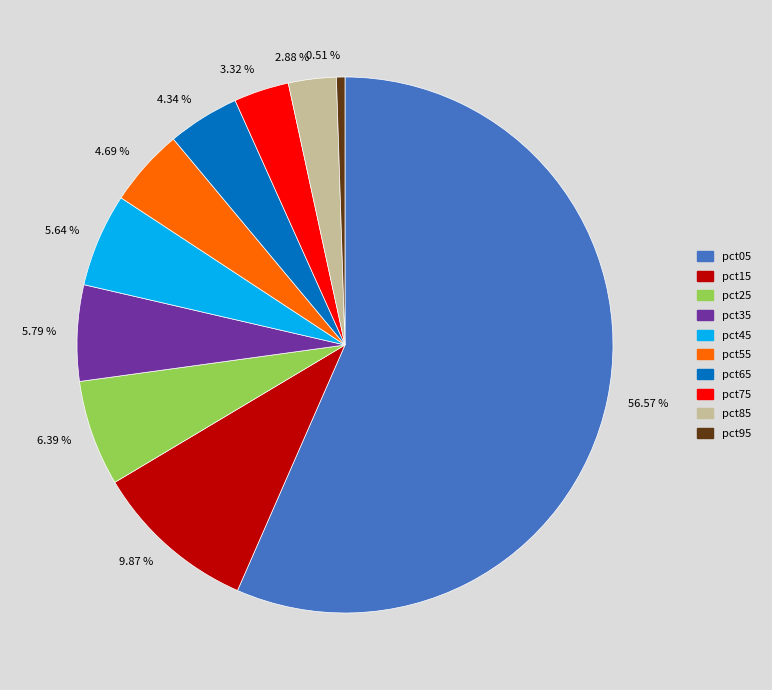

Which category has the smallest portion of the pie?

0.51 %